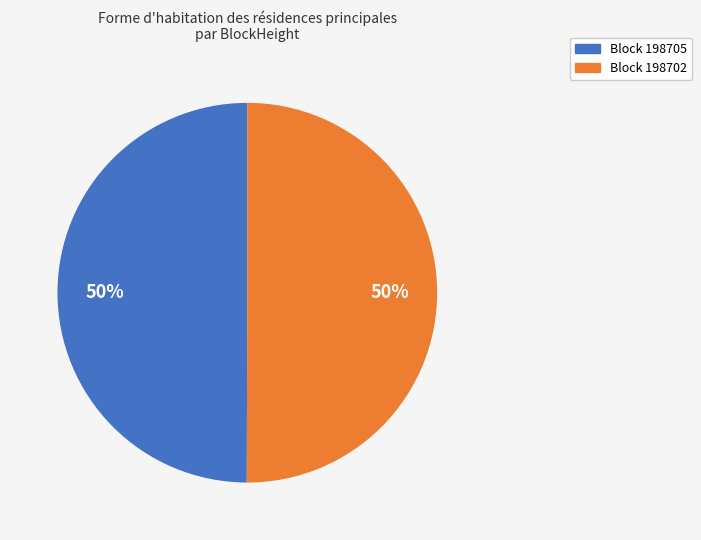

Combined, do Block 198702 and Block 198705 account for over 50%?

Yes